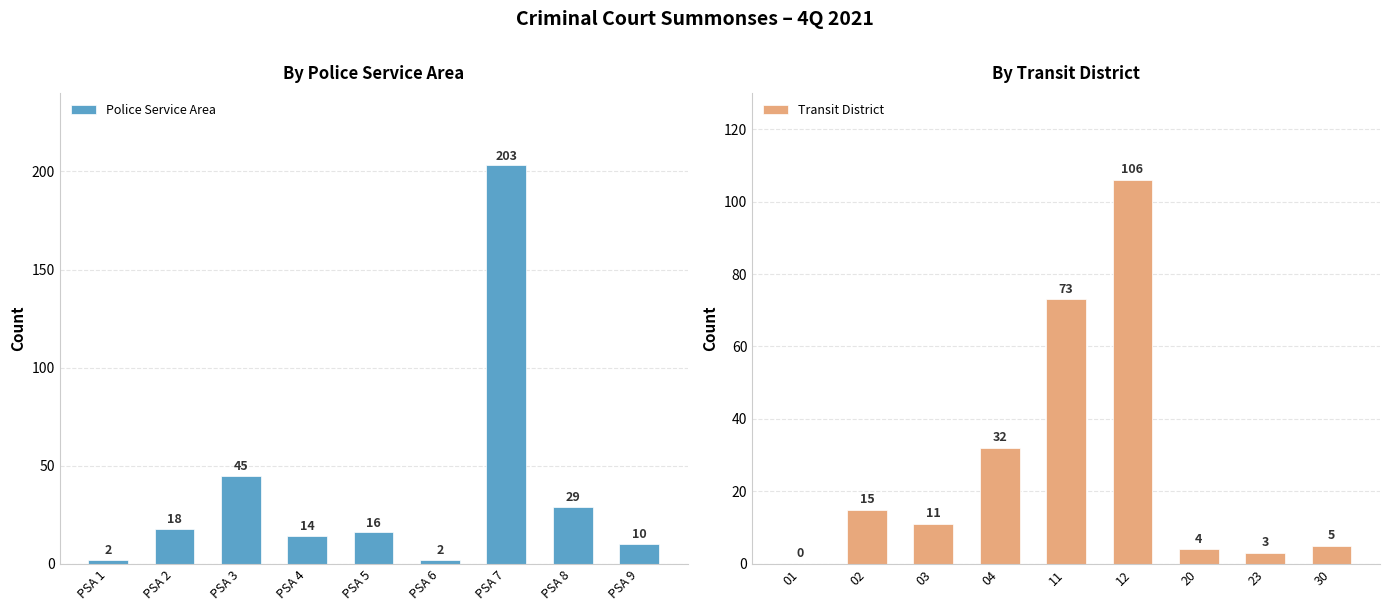

List the series in order of their peak value, lowest first.

Transit District, Police Service Area